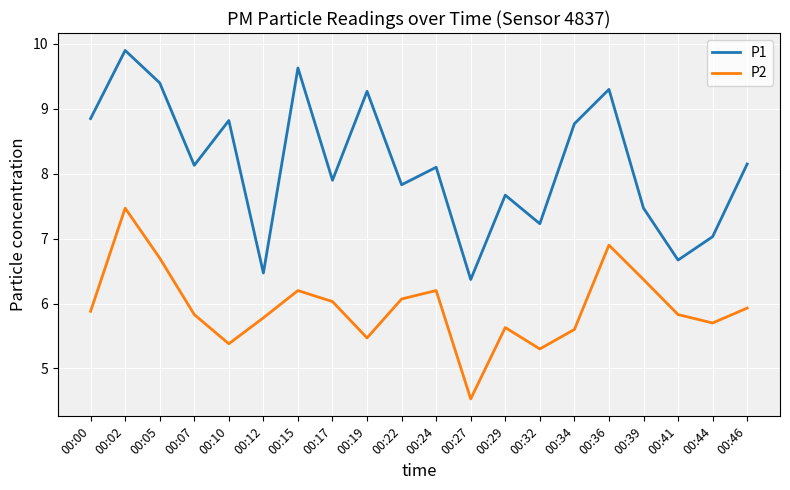

What are all the series names shown in the legend?

P1, P2